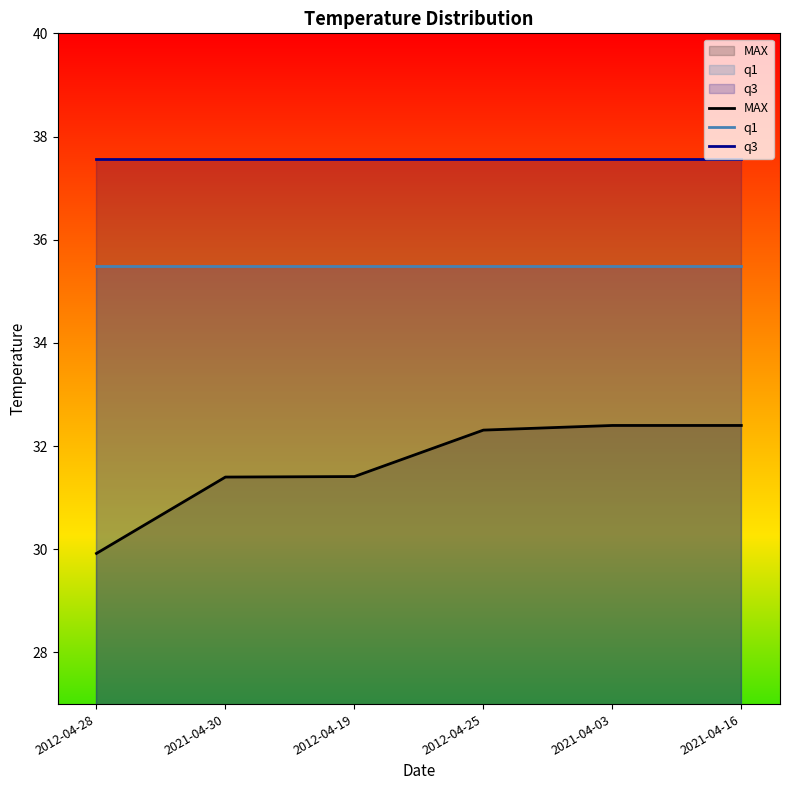

Reading right to left, extract all data points from this chart.

MAX: 32.4	32.4	32.3	31.4	31.4	29.9
q1: 35.5	35.5	35.5	35.5	35.5	35.5
q3: 37.6	37.6	37.6	37.6	37.6	37.6